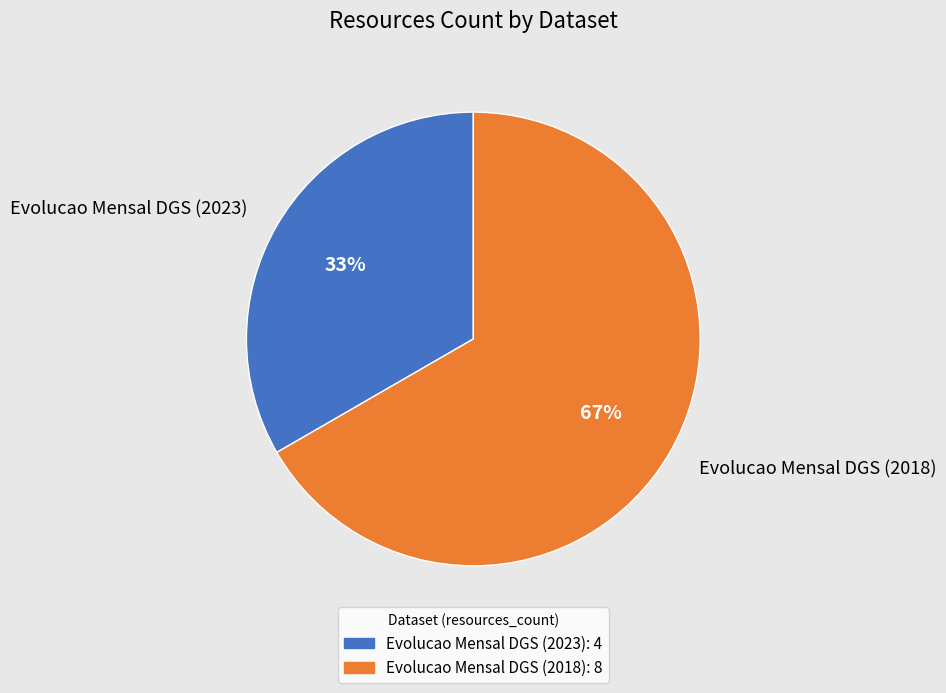

How many slices are in this pie chart?

2